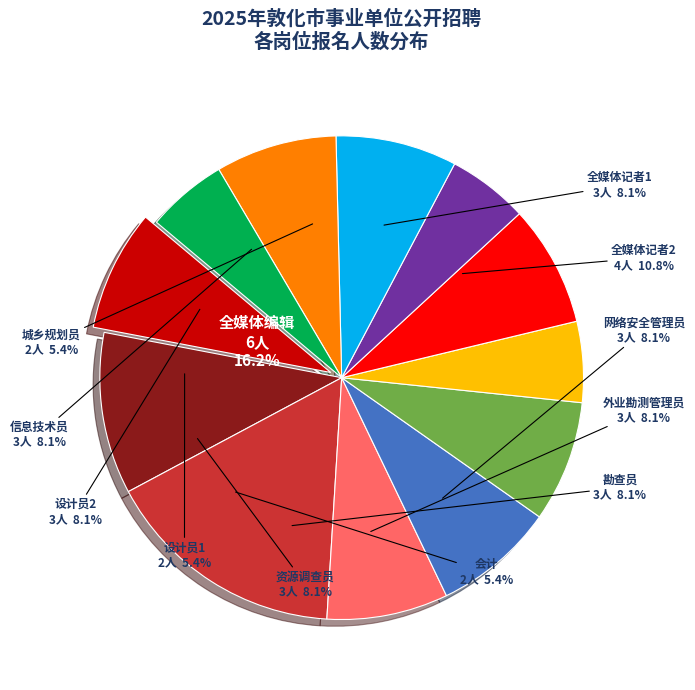

How many segments does this pie chart have?

12